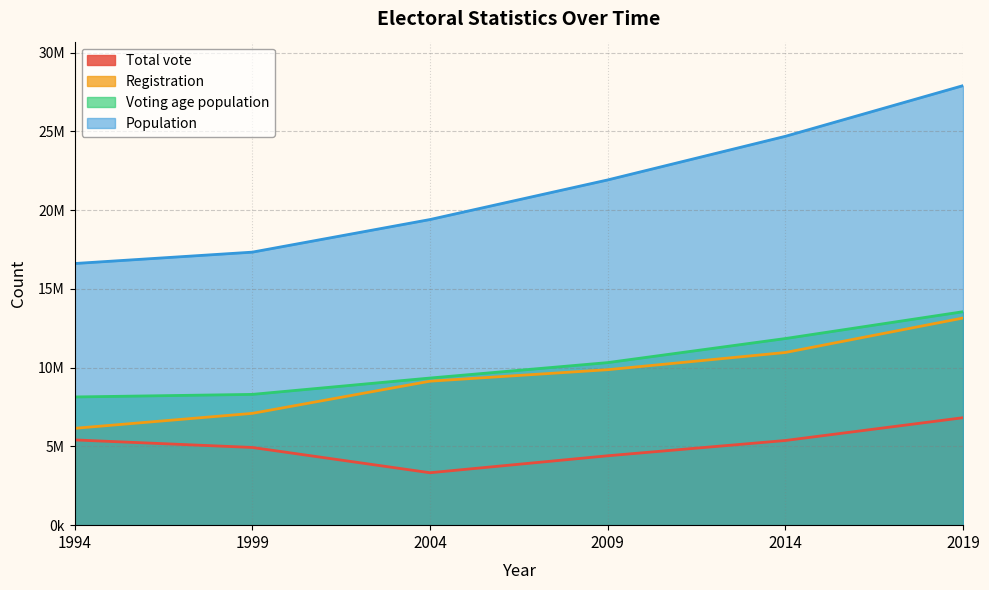

What is the sum of all Total vote values?

30282817